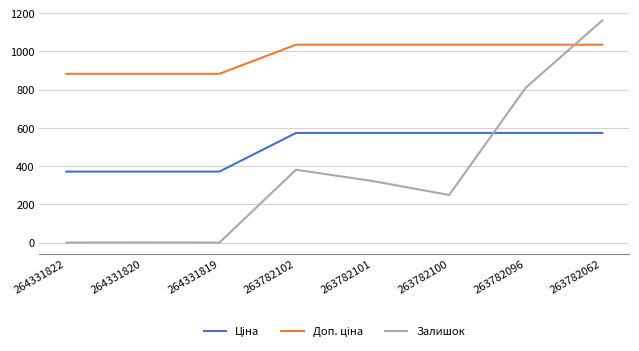

The Залишок series shows 146.2 at 263782100. True or false?

False